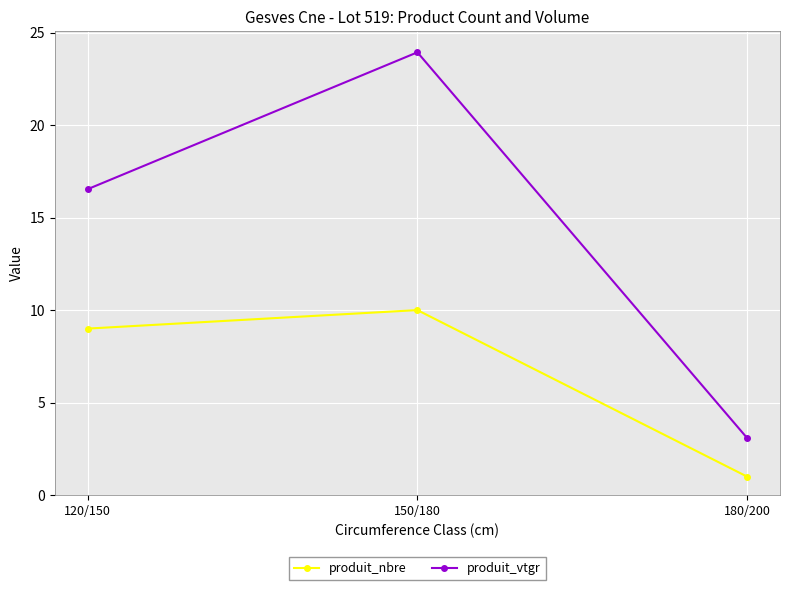

At which label does produit_vtgr first exceed 16?

120/150